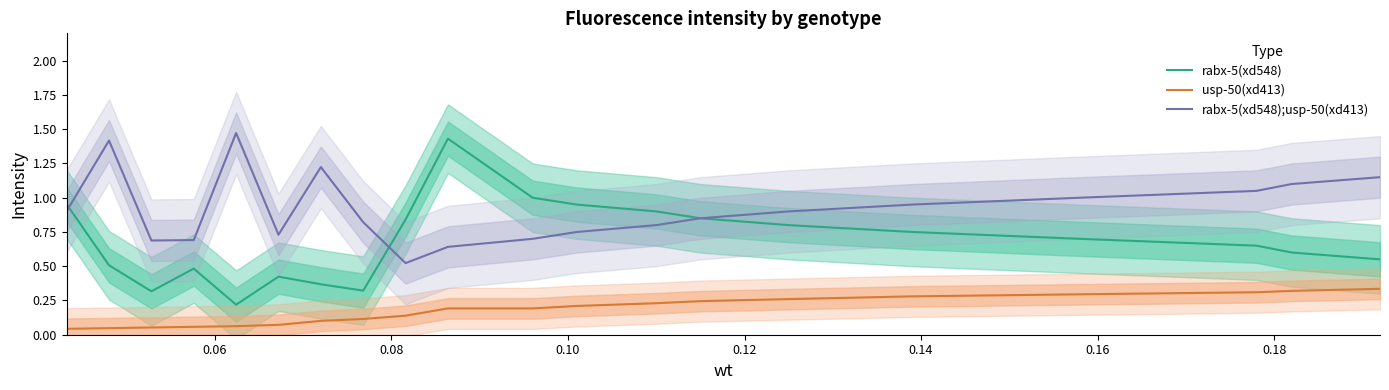

True or false: usp-50(xd413) and rabx-5(xd548) intersect in this chart.

False